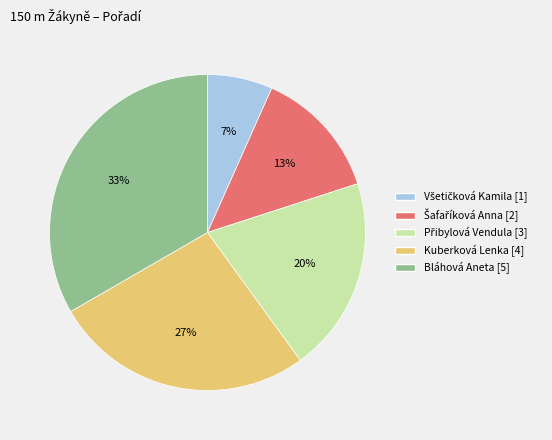

Is the sum of Bláhová Aneta and Kuberková Lenka greater than half?

Yes